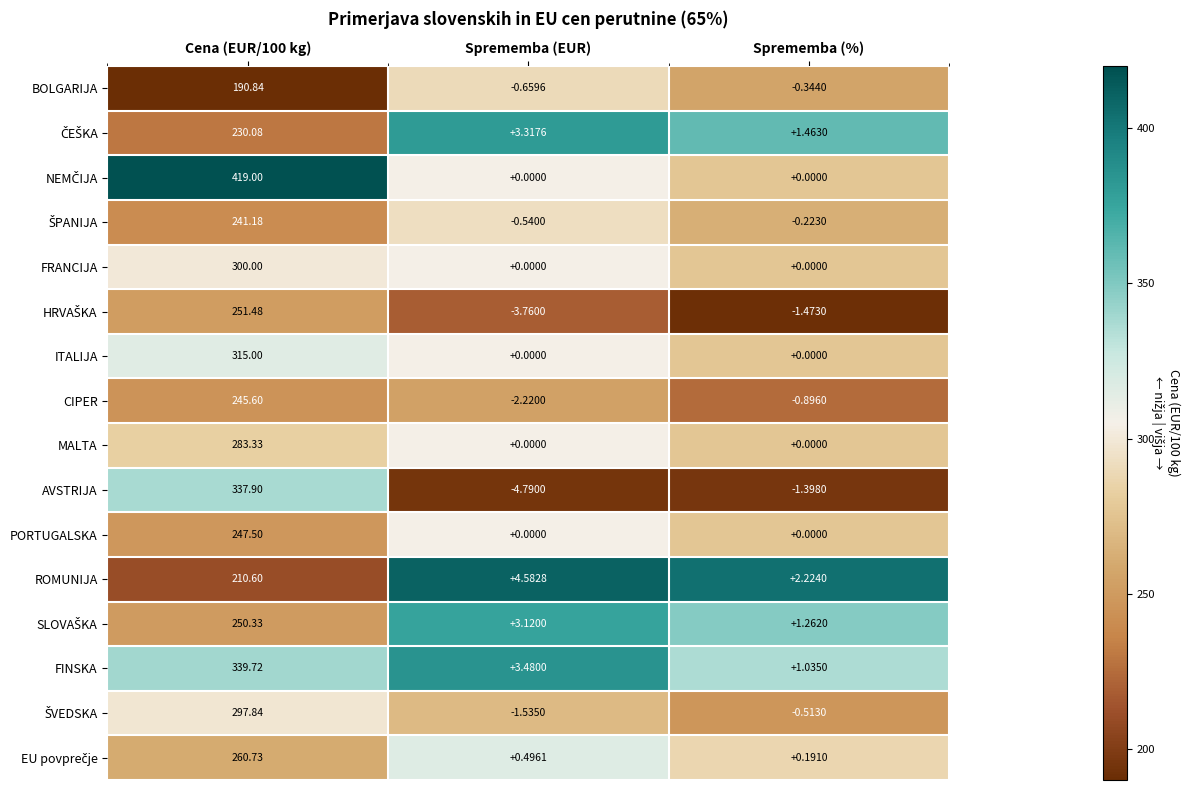

At how many categories does at least one series exceed 0?

3